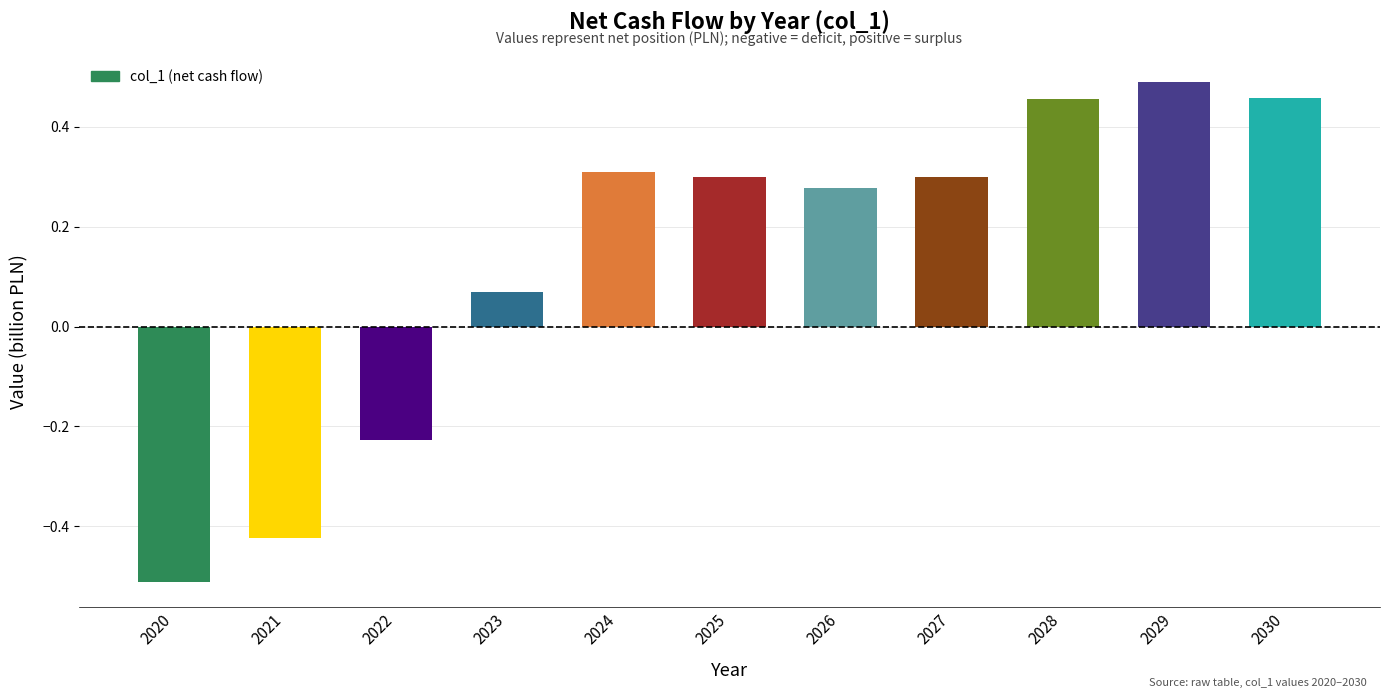

The value at 2025 is 0.2. True or false?

False